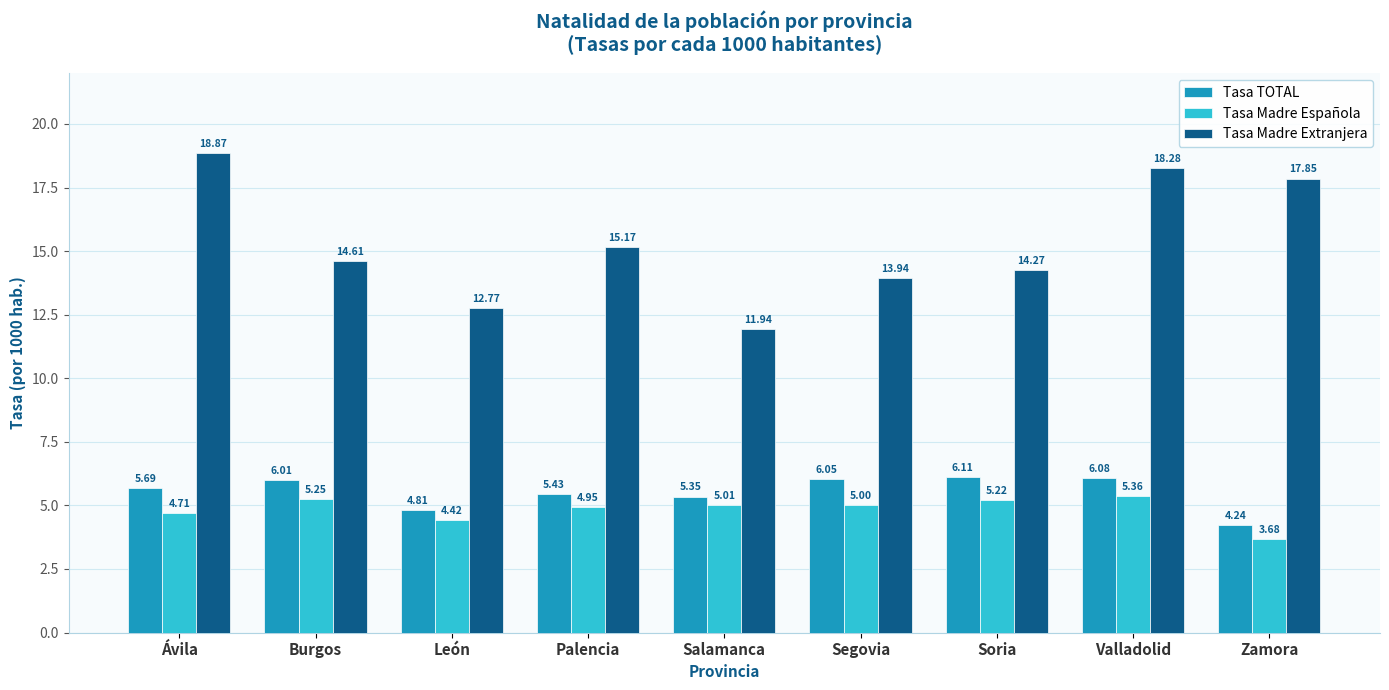

Is it true that Tasa Madre Extranjera equals 12.8 at León?

True